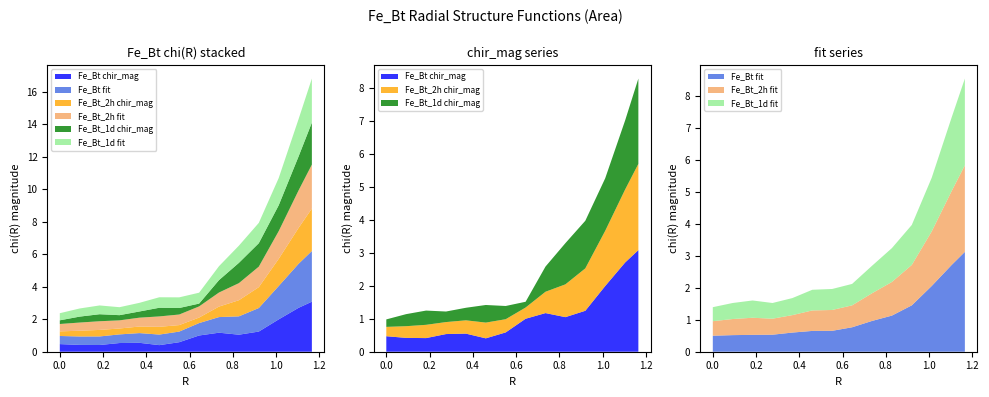

Reading left to right, extract all data points from this chart.

Fe_Bt chir_mag: 0.5	0.4	0.4	0.5	0.5	0.4	0.6	1.0	1.2	1.0	1.2	2.0	2.7	3.1
Fe_Bt fit: 0.5	0.5	0.5	0.5	0.6	0.7	0.7	0.8	1.0	1.1	1.4	2.1	2.7	3.1
Fe_Bt_2h chir_mag: 0.3	0.4	0.4	0.4	0.4	0.5	0.4	0.3	0.6	1.0	1.3	1.7	2.2	2.6
Fe_Bt_2h fit: 0.5	0.5	0.5	0.5	0.5	0.6	0.7	0.7	0.9	1.1	1.3	1.7	2.3	2.7
Fe_Bt_1d chir_mag: 0.2	0.4	0.4	0.3	0.4	0.5	0.4	0.2	0.8	1.2	1.4	1.6	2.1	2.6
Fe_Bt_1d fit: 0.4	0.5	0.5	0.5	0.5	0.6	0.7	0.7	0.9	1.1	1.3	1.7	2.3	2.7